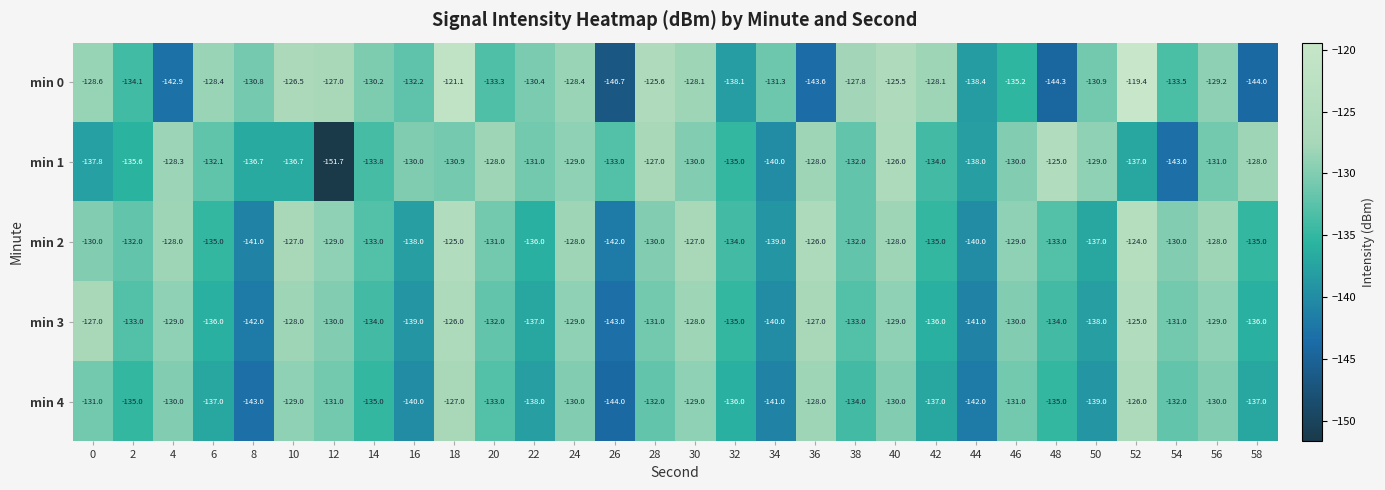

What value does the min 2 series have at 42?

-135.0